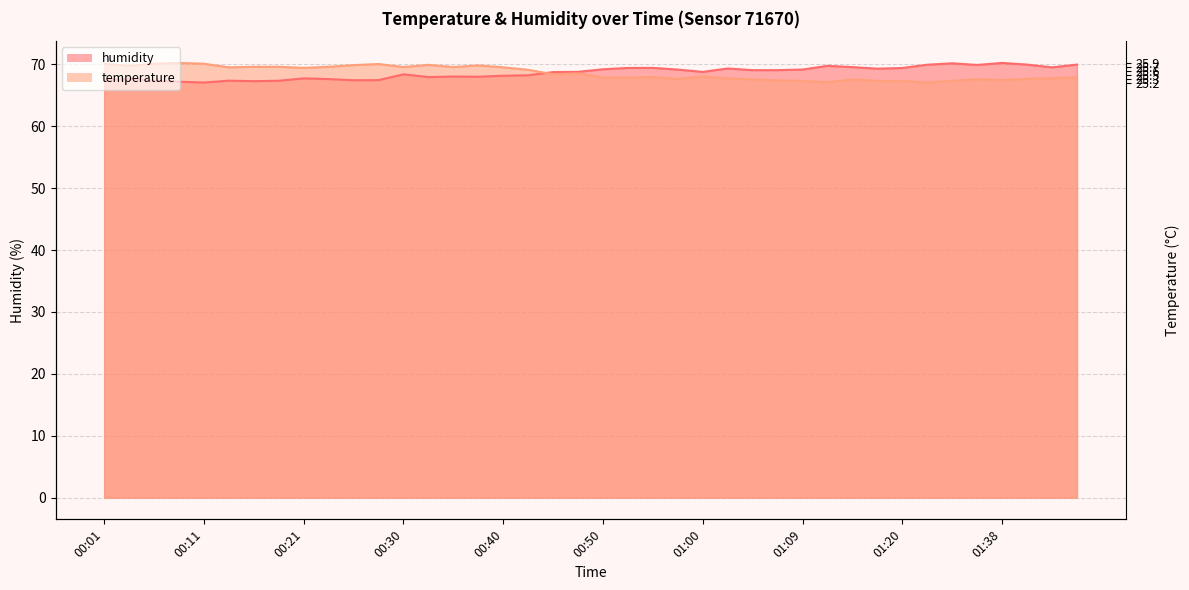

What is the difference between the maximum and second lowest values in the humidity series?

3.0